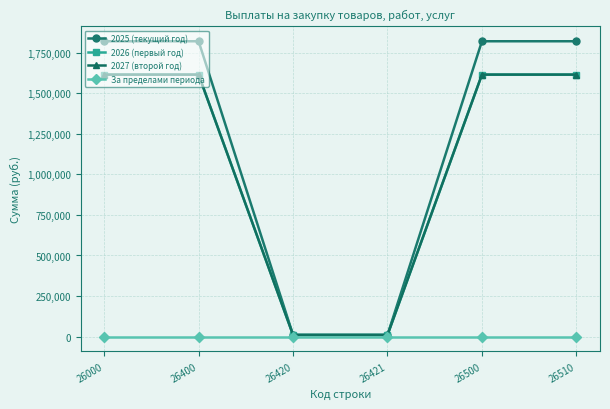

Is this an area chart (filled region under the line)?

No